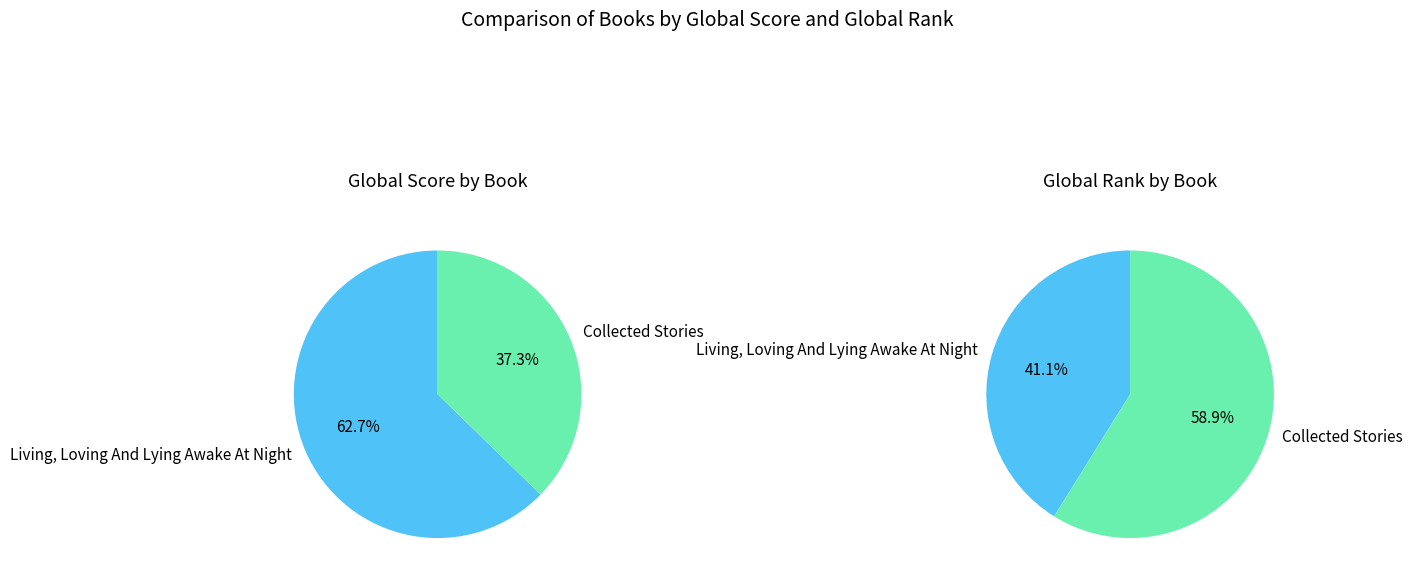

What percentage is NOT represented by Living, Loving And Lying Awake At Night?

37.3%